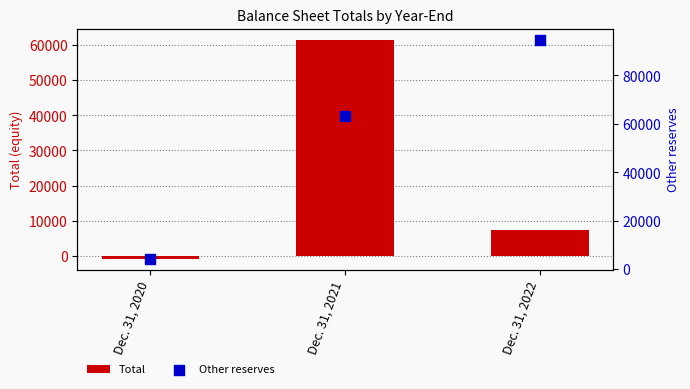

Is the value of Total at Dec. 31, 2021 greater than the value of Other reserves at Dec. 31, 2022?

No